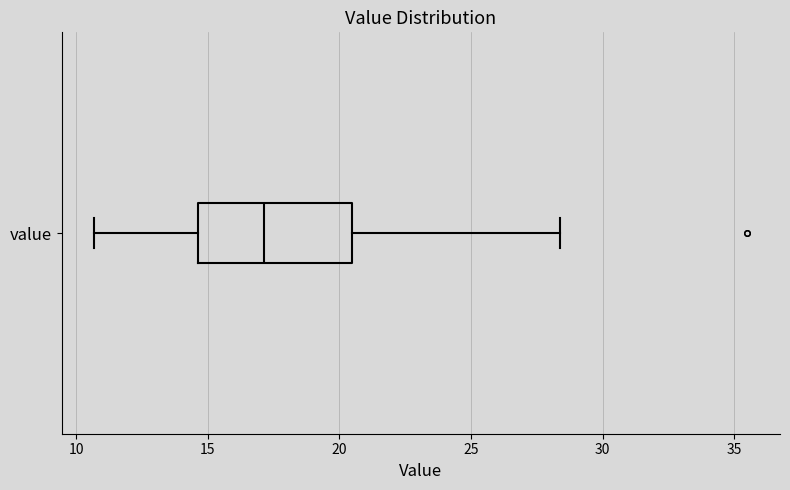

Read this box plot against the x-axis: the position of the median line, the range covered by the box, and the ends of both whiskers. The values are not printed on the chart, so give them approximately, as read against the axis.

median 17.0, box 14.5 to 20.5, whiskers 10.5 to 28.5